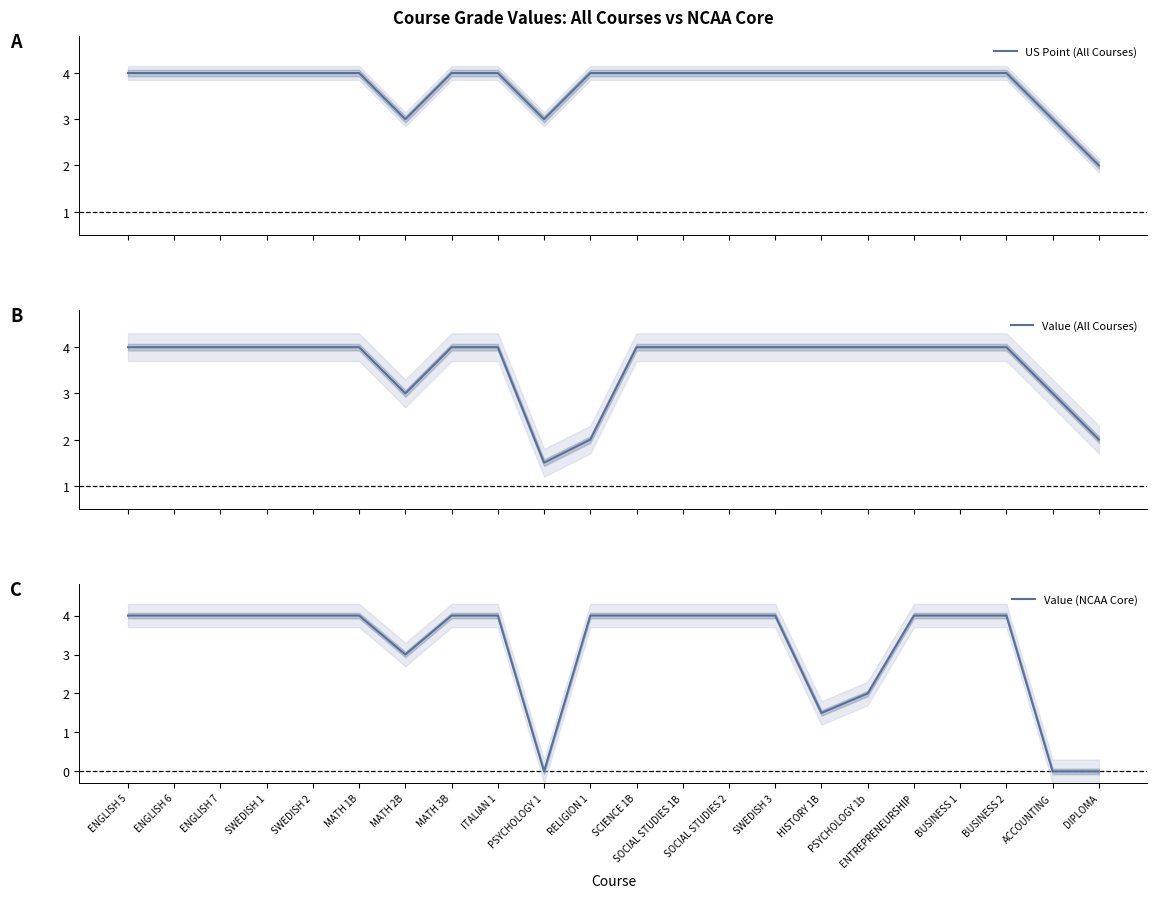

Between ENGLISH 7 and SOCIAL STUDIES 1B, which series saw the biggest shift?

US Point (All Courses)